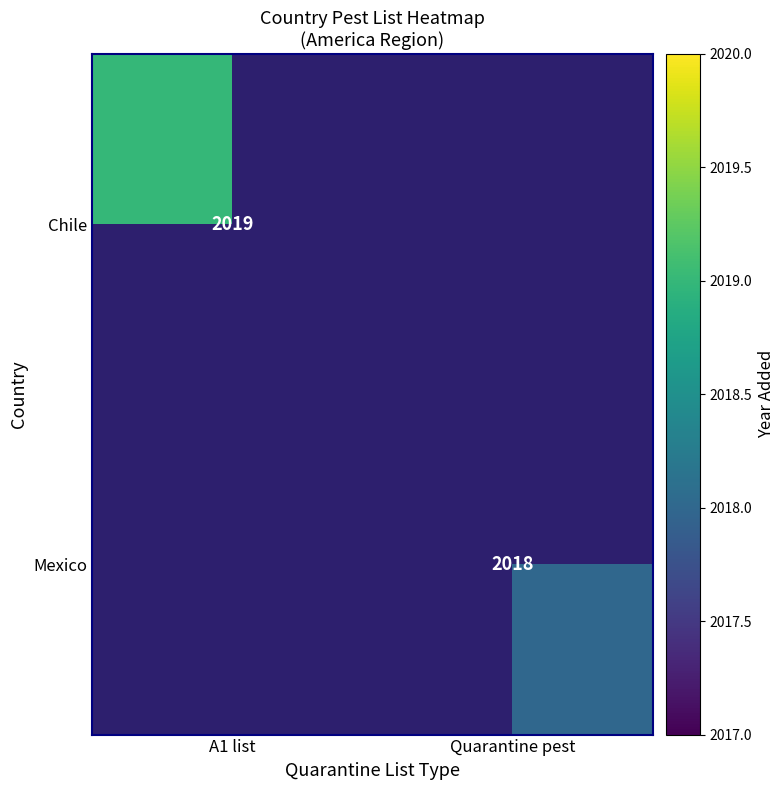

The Mexico series shows 2018 at Quarantine pest. True or false?

True